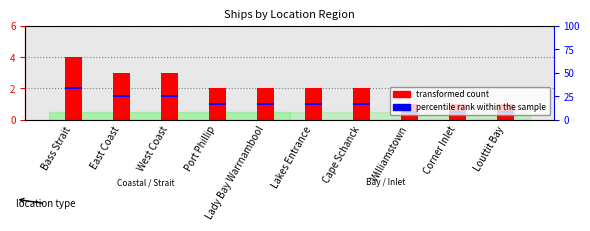

The percentile rank within the sample series shows 0.0 at Louttit Bay. True or false?

False